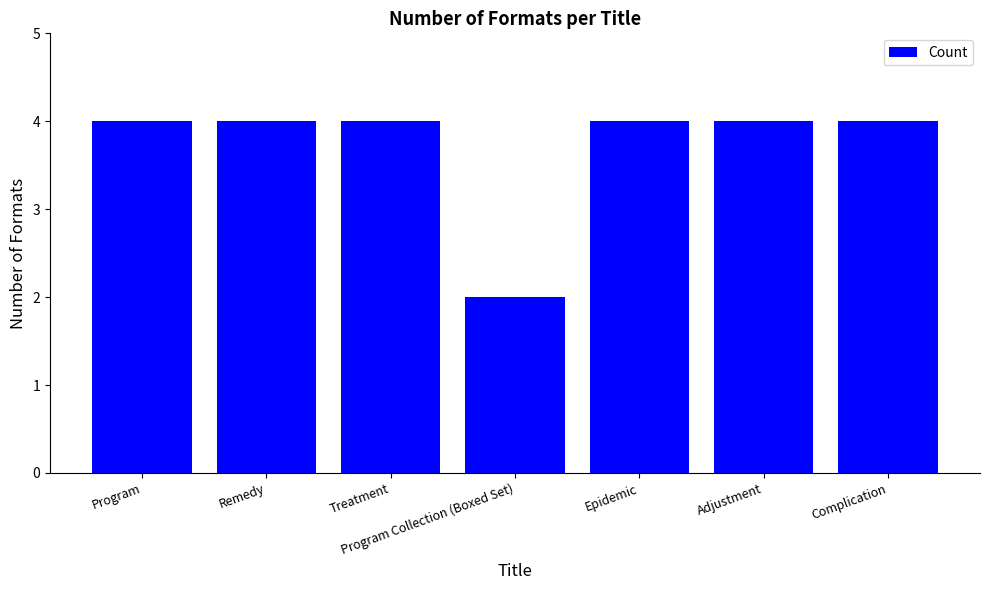

Is it true that the value at Complication is 4?

True